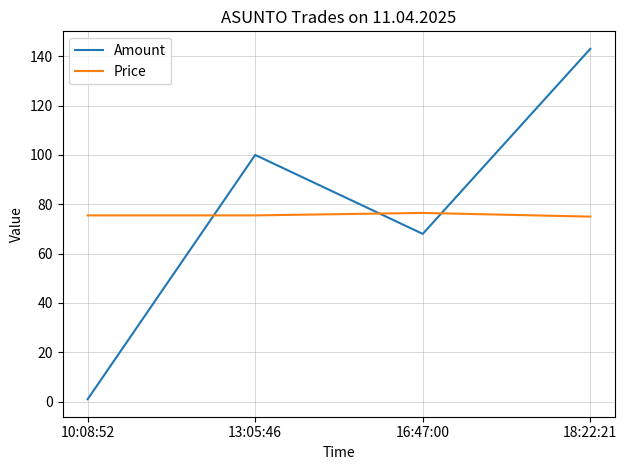

What is the difference between the highest and lowest values at 13:05:46?

24.5